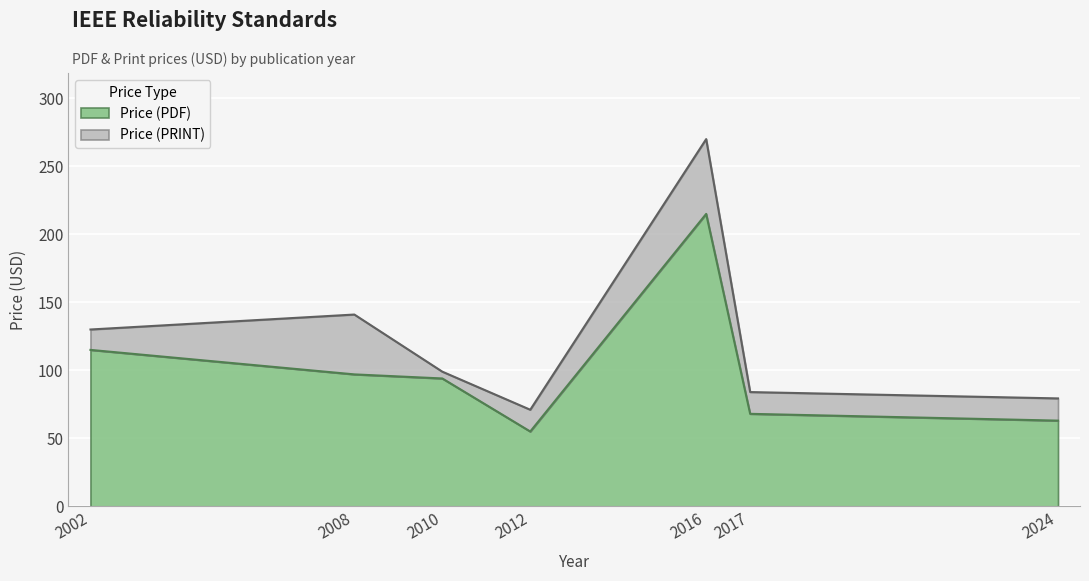

List the series in order of their overall mean, highest first.

Price (PRINT), Price (PDF)